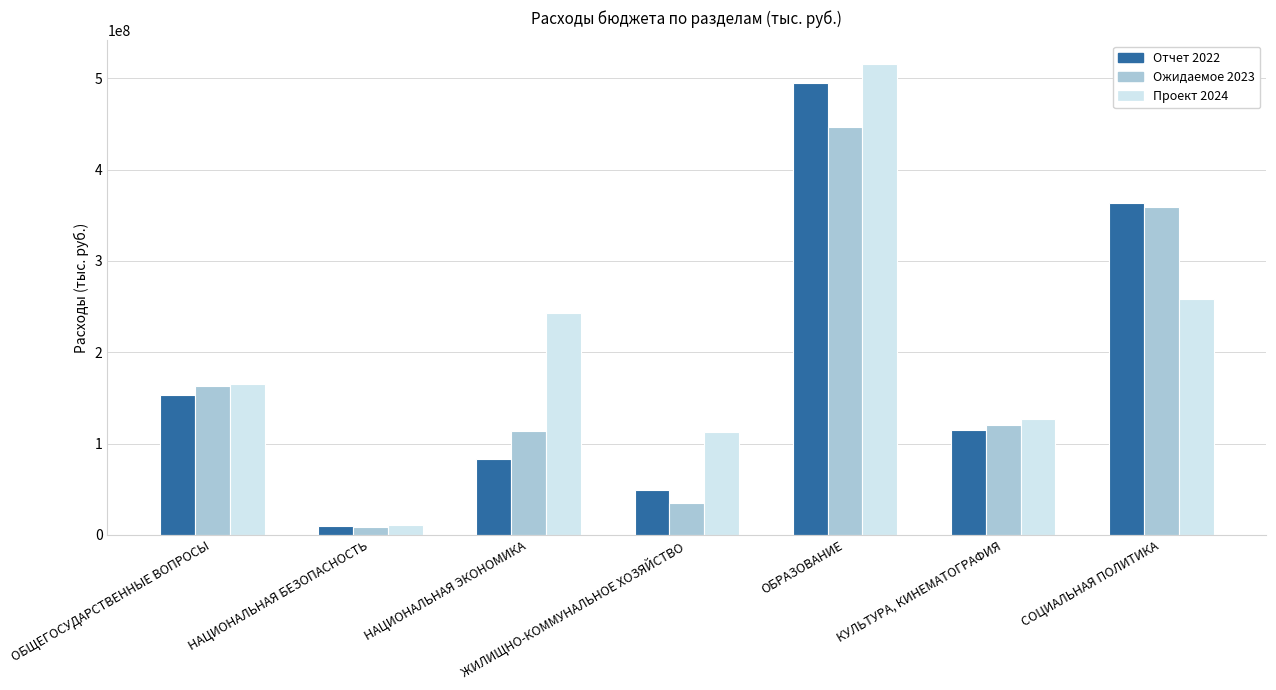

The Отчет 2022 series shows 496038996.6 at СОЦИАЛЬНАЯ ПОЛИТИКА. True or false?

False